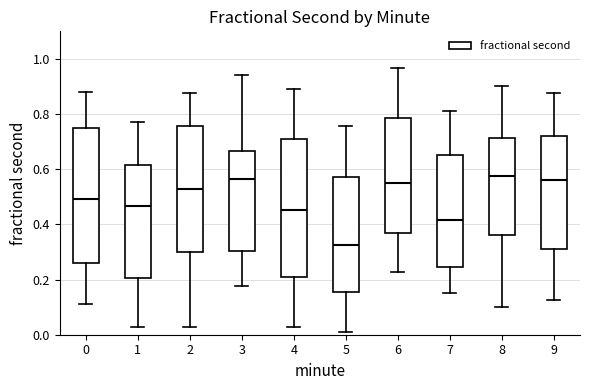

Reading left to right, read every box against the y-axis: the position of its median line, the range the box covers, and the ends of its whiskers. The values are not printed on the chart, so give them approximately, as read against the axis.

0: median 0.50, box 0.26 to 0.76, whiskers 0.12 to 0.88
1: median 0.46, box 0.20 to 0.62, whiskers 0.02 to 0.78
2: median 0.52, box 0.30 to 0.76, whiskers 0.02 to 0.88
3: median 0.56, box 0.30 to 0.66, whiskers 0.18 to 0.94
4: median 0.46, box 0.22 to 0.70, whiskers 0.02 to 0.90
5: median 0.32, box 0.16 to 0.58, whiskers 0.02 to 0.76
6: median 0.54, box 0.36 to 0.78, whiskers 0.22 to 0.96
7: median 0.42, box 0.24 to 0.66, whiskers 0.16 to 0.82
8: median 0.58, box 0.36 to 0.72, whiskers 0.10 to 0.90
9: median 0.56, box 0.32 to 0.72, whiskers 0.12 to 0.88